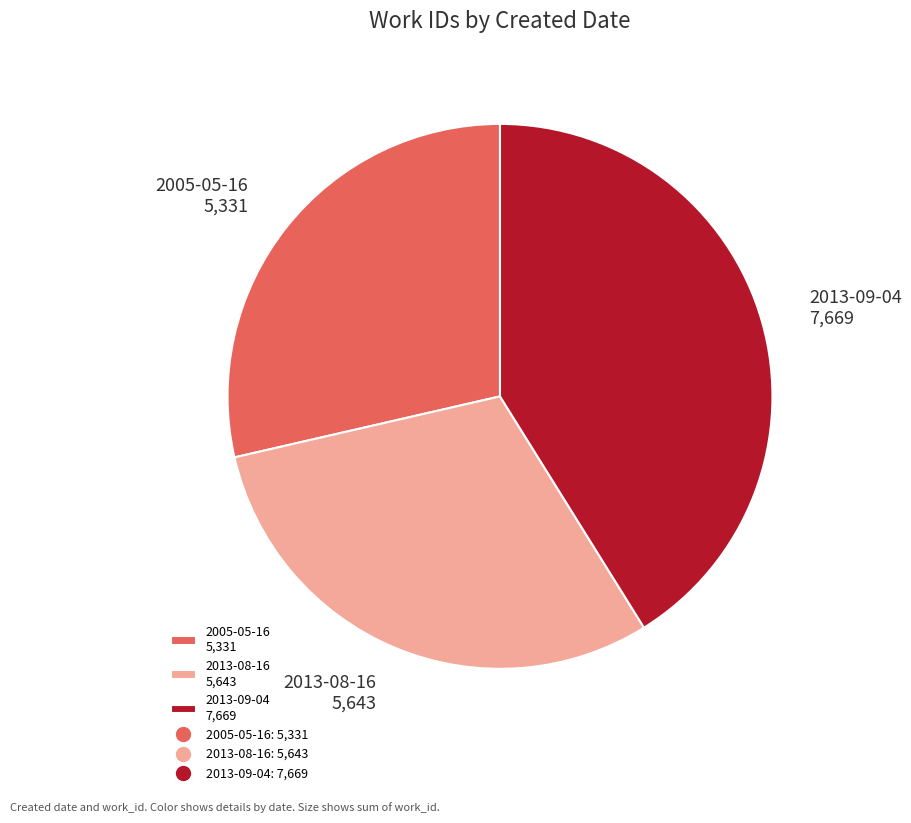

What is the smallest slice in the pie chart?

2005-05-16